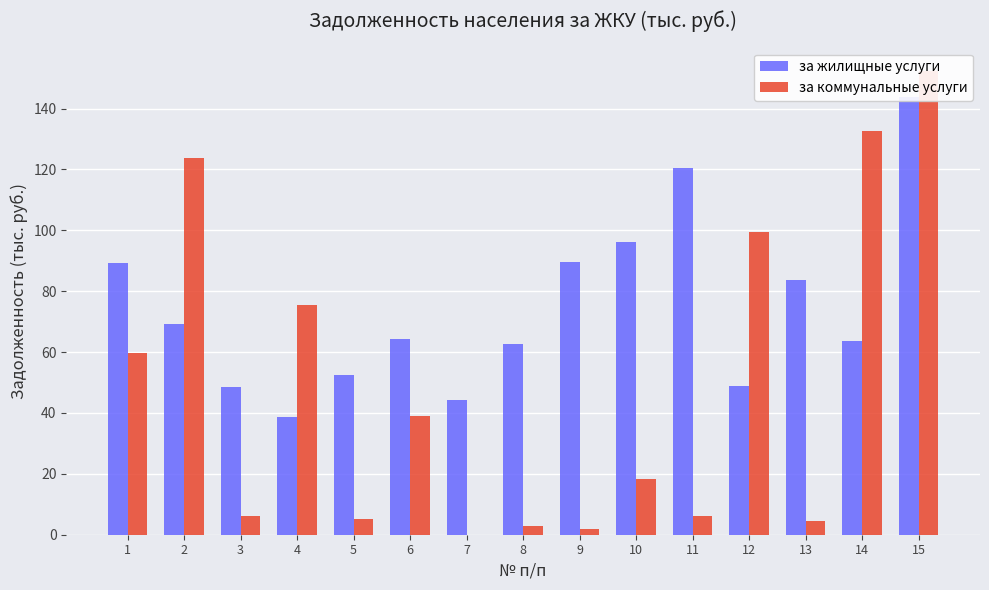

What are all the series names shown in the legend?

за жилищные услуги, за коммунальные услуги